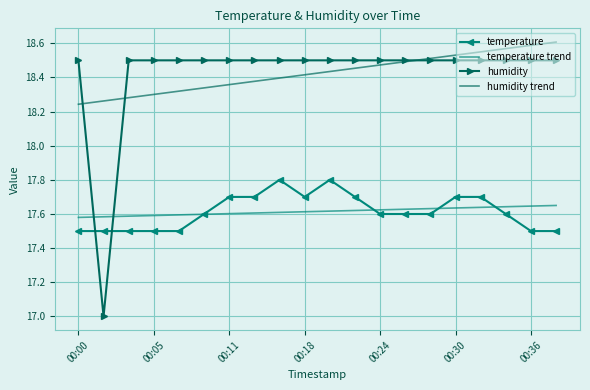

What is the minimum value for humidity?

17.0